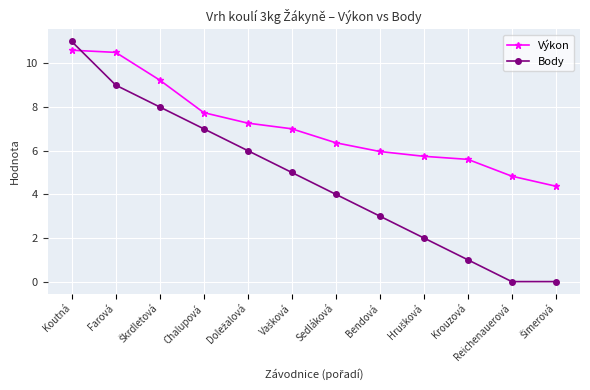

List the series in order of their overall mean, lowest first.

Body, Výkon